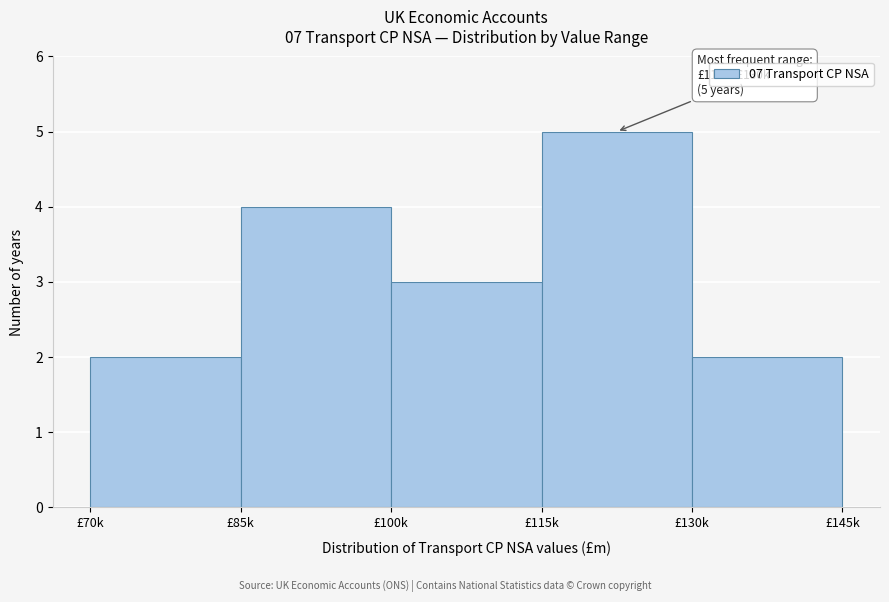

Reading left to right, list all the values displayed in this chart.

£70k=2	£85k=4	£100k=3	£115k=5	£130k=2